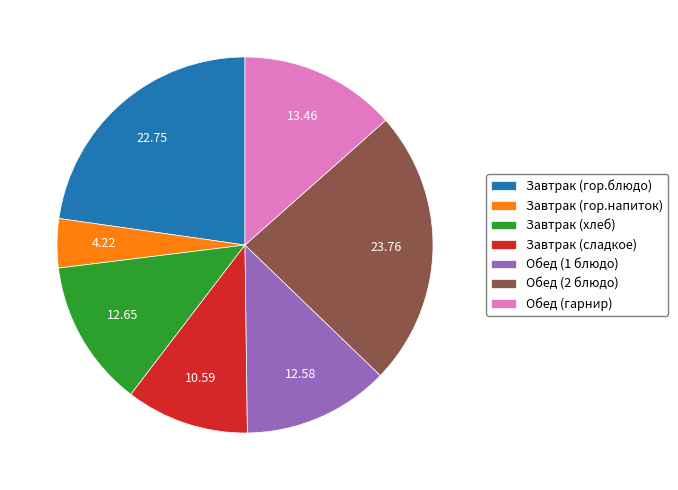

Which slice is the smallest?

Завтрак (гор.напиток)